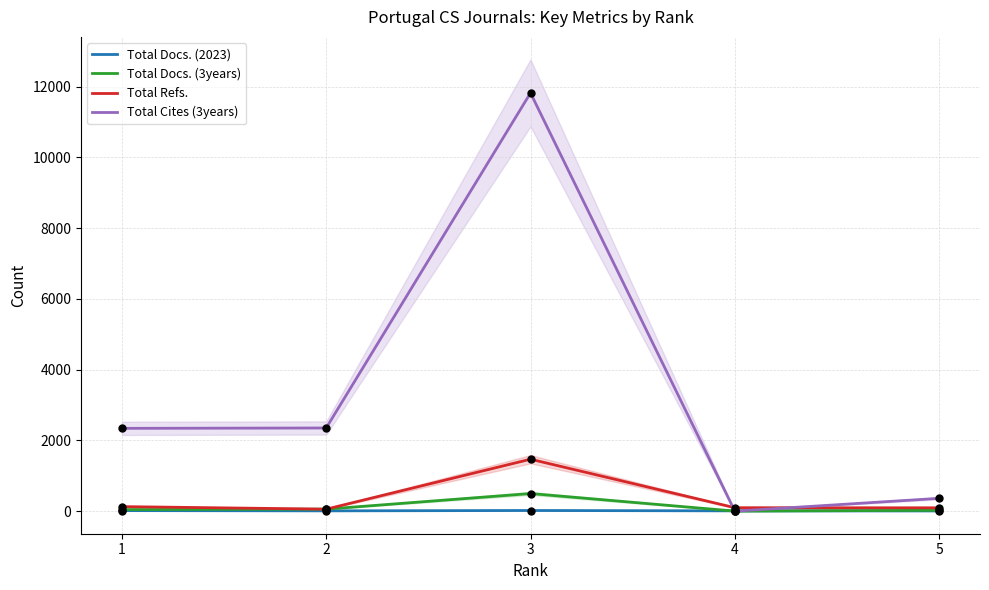

What are all the series names shown in the legend?

Total Docs. (2023), Total Docs. (3years), Total Refs., Total Cites (3years)